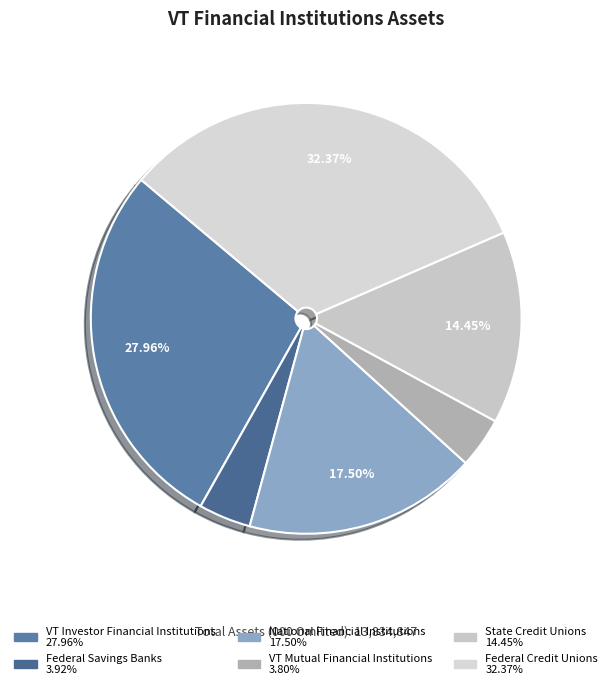

Rank the categories by value from lowest to highest.

VT Mutual Financial Institutions, Federal Savings Banks, State Credit Unions, National Financial Institutions, VT Investor Financial Institutions, Federal Credit Unions